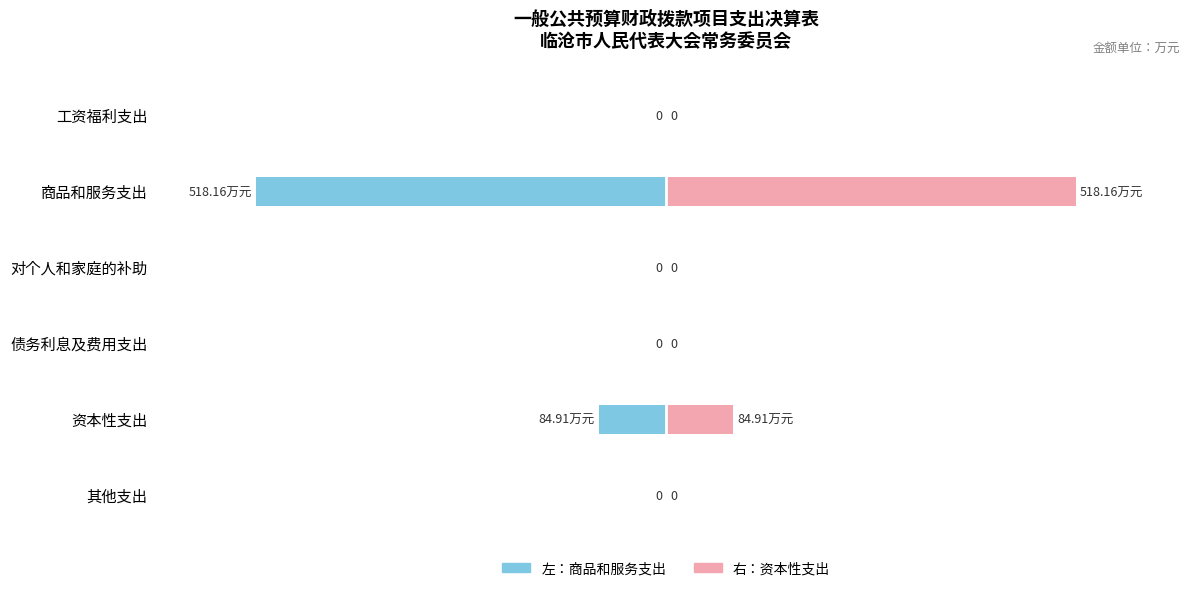

Are the bars horizontal?

Yes